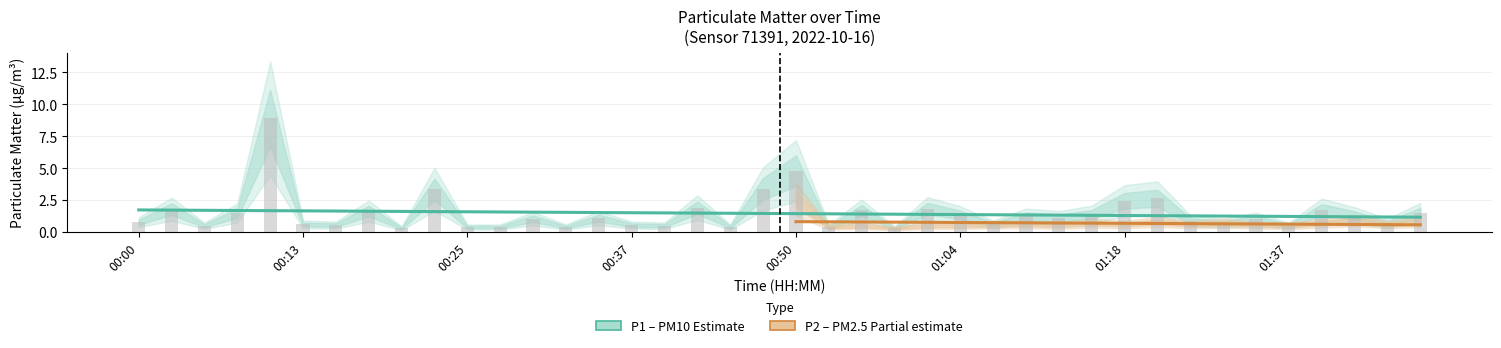

What is the value of the 20th bar from the left?

3.4